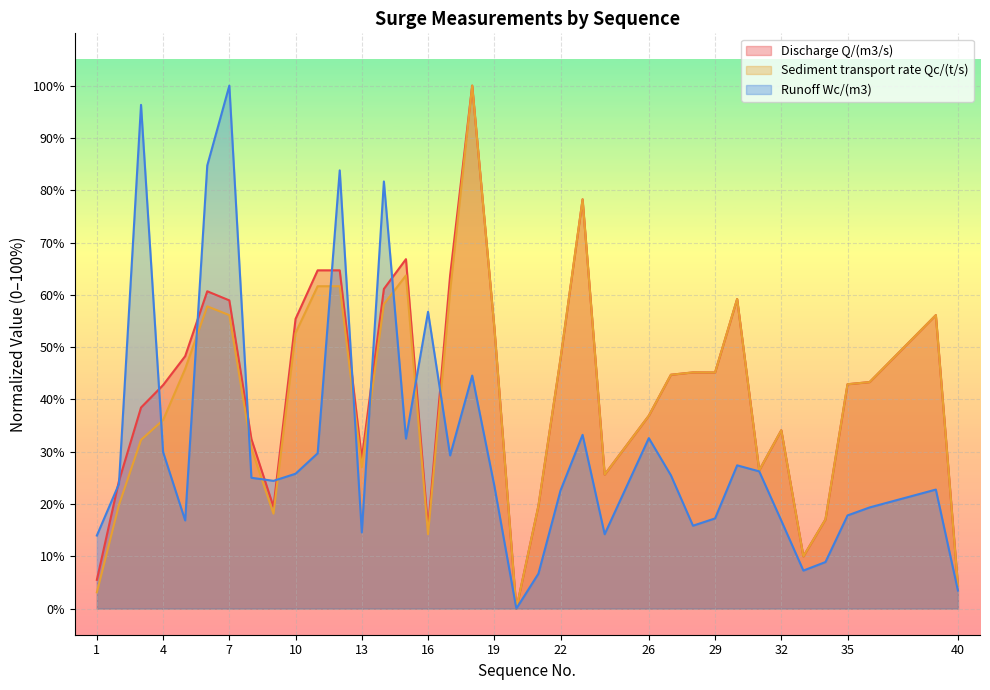

What are all the series names shown in the legend?

Discharge Q/(m3/s), Sediment transport rate Qc/(t/s), Runoff Wc/(m3)